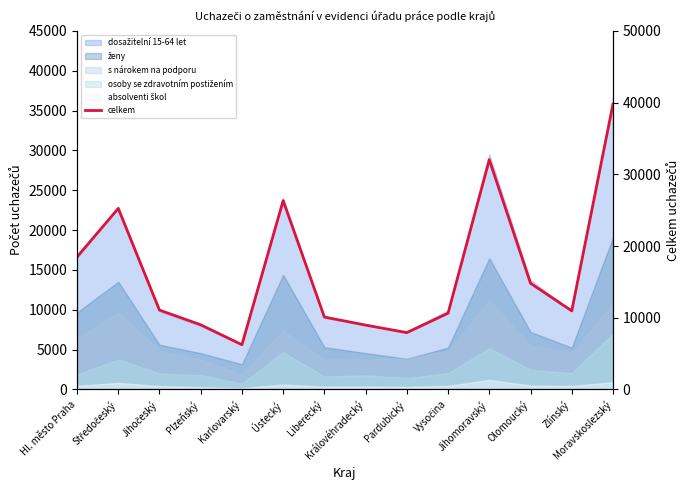

Which label corresponds to the largest value in the chart?

Moravskoslezský